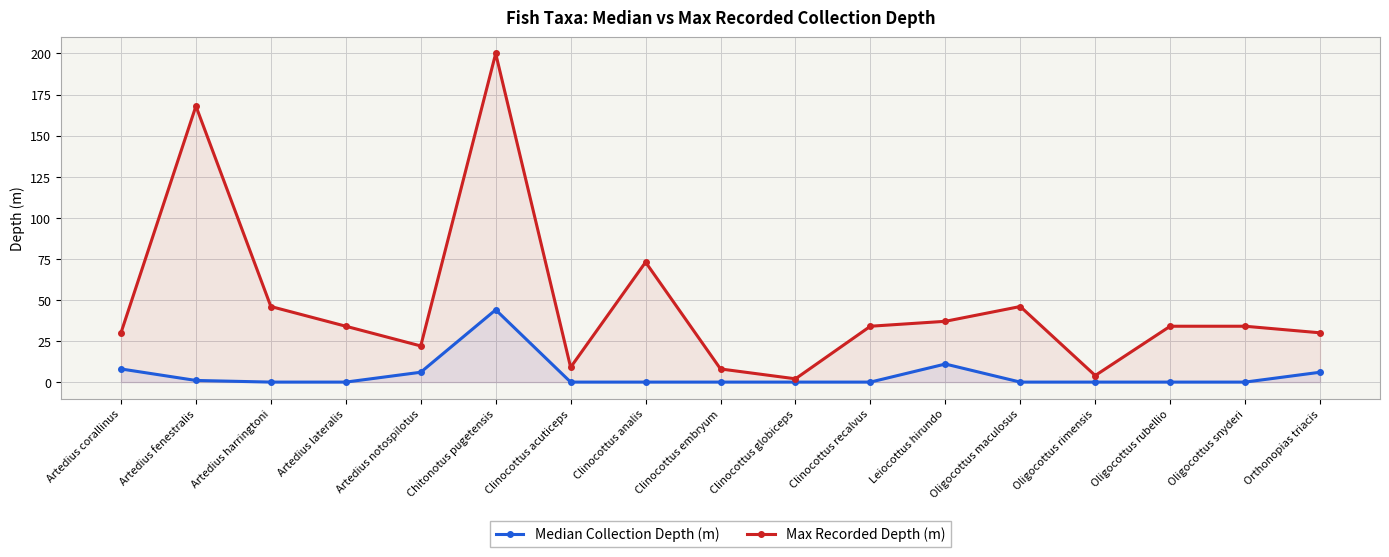

How many interior local peaks does the Max Recorded Depth (m) series have?

4